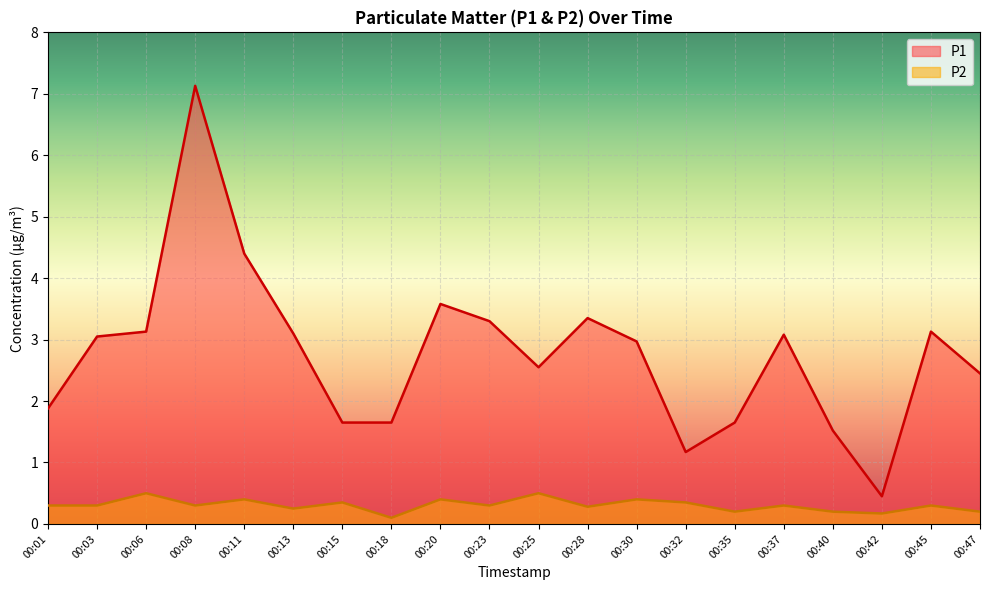

True or false: P2 and P1 intersect in this chart.

False